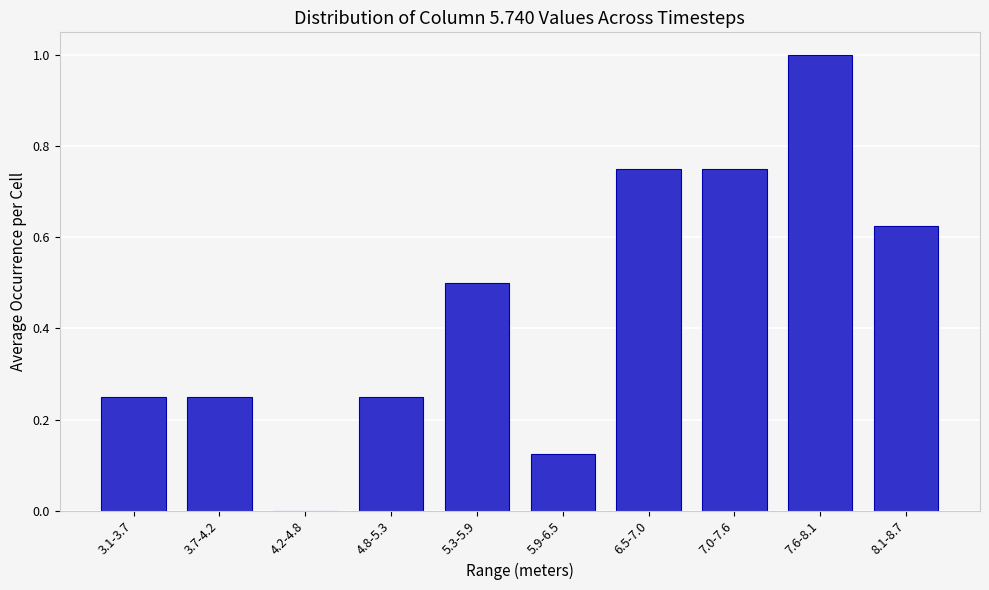

What is the sum of the values at 3.7-4.2 and 8.1-8.7?

0.9